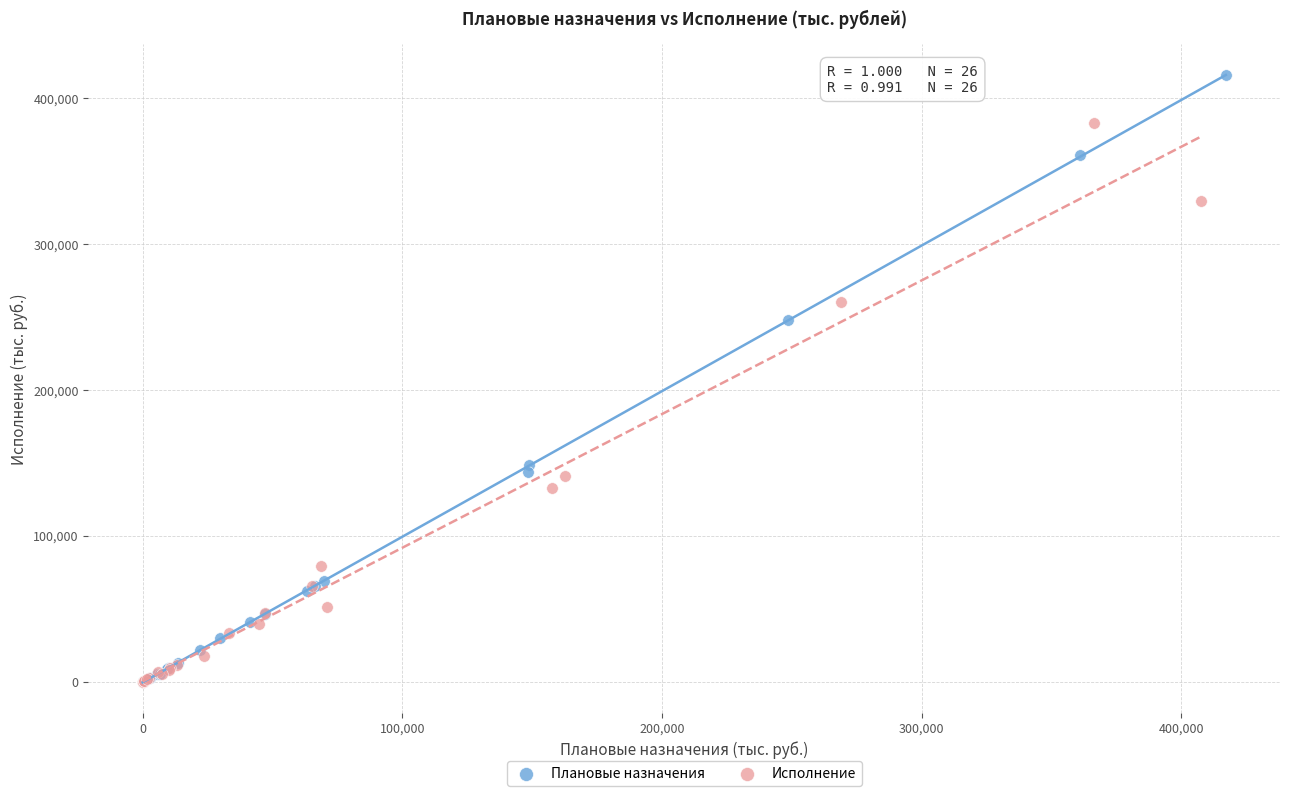

Which series has the widest spread of Y values?

Плановые назначения